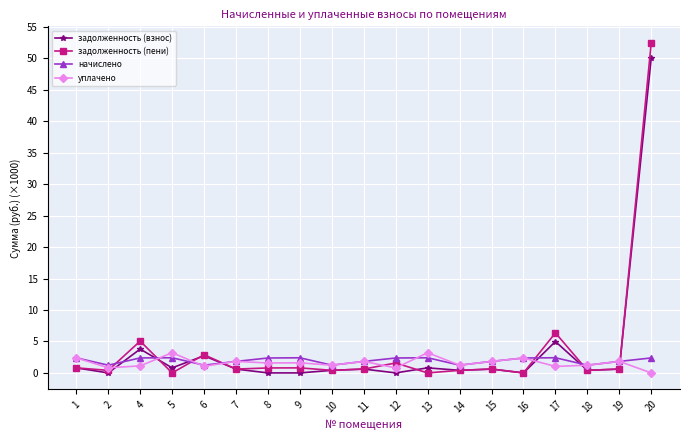

Where is the first local maximum for уплачено?

5